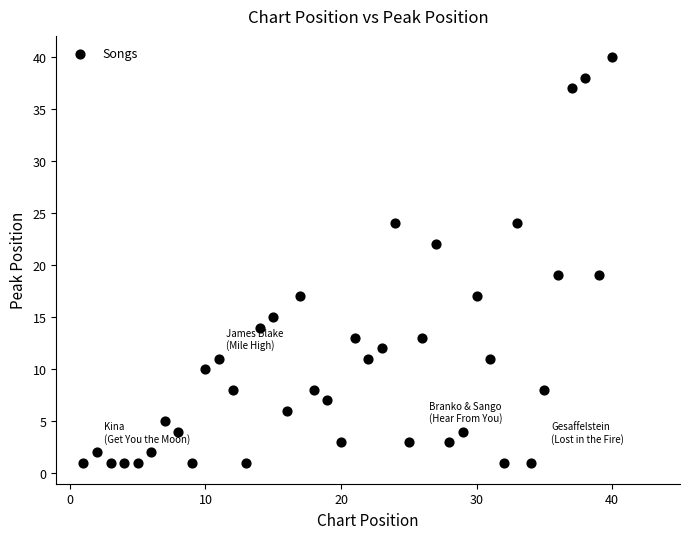

What is the range of X values (max minus min)?

39